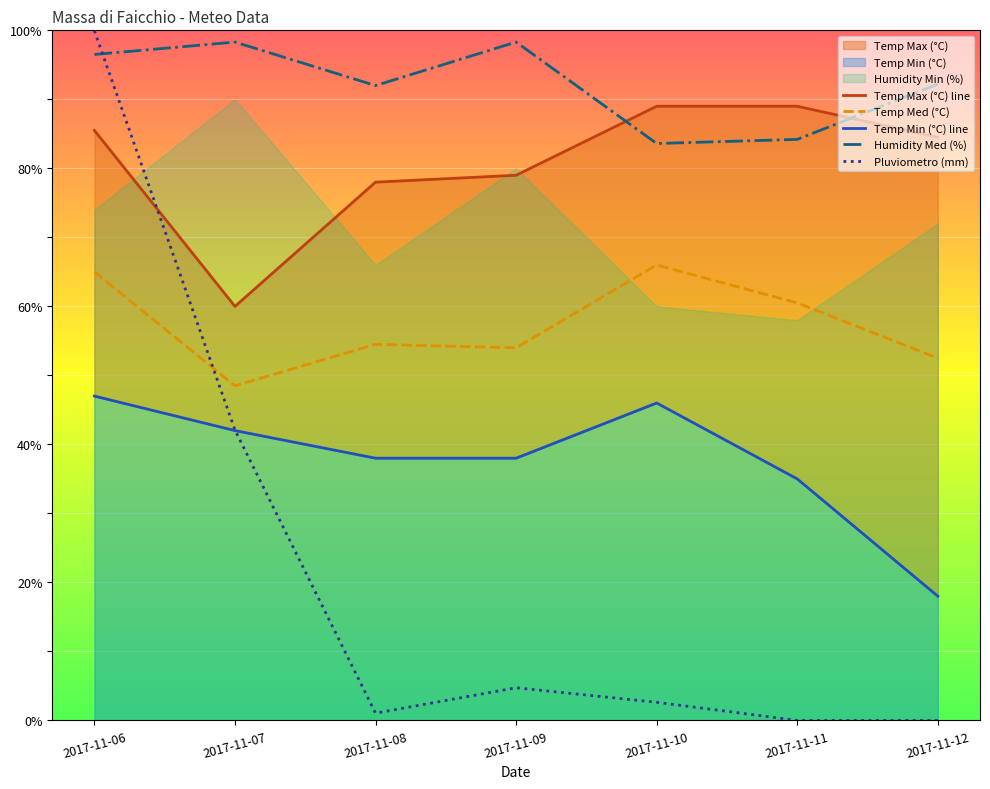

How many lines are shown in the chart?

5